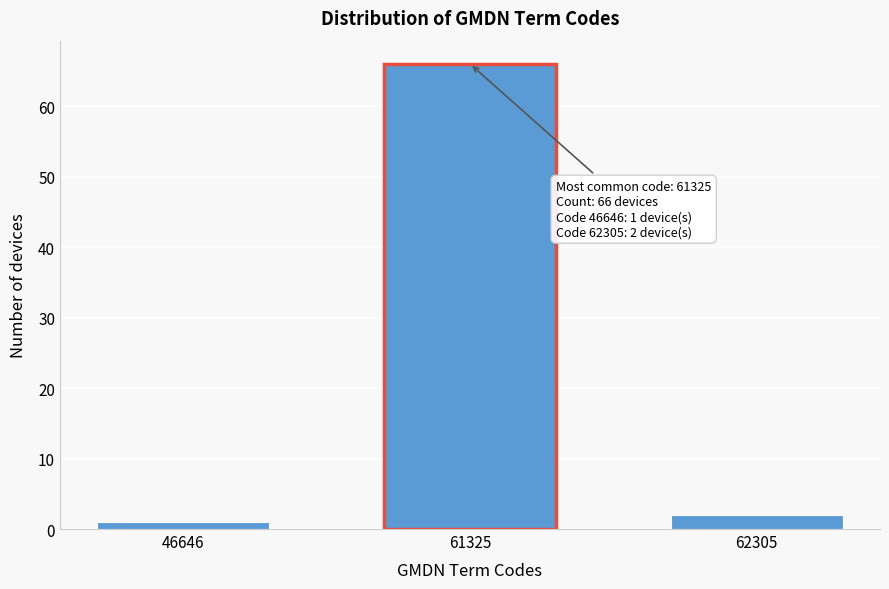

Reading left to right, what are all the values shown in this chart?

46646=1	61325=66	62305=2